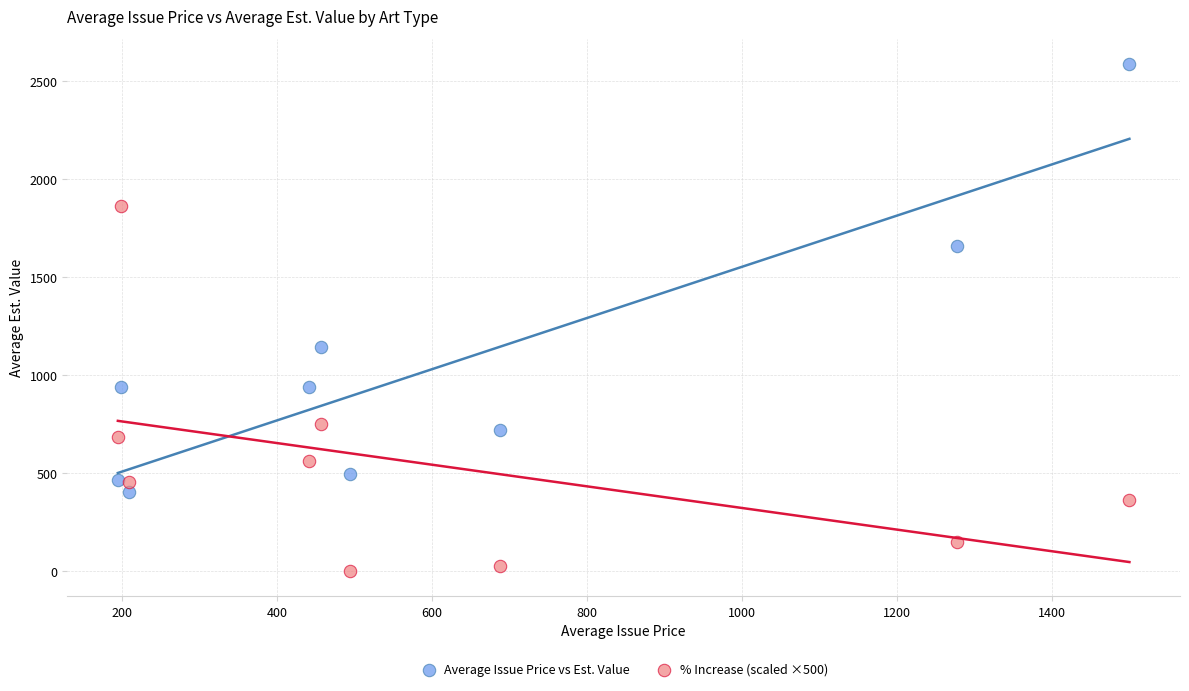

Which series has the widest spread of Y values?

Average Issue Price vs Est. Value